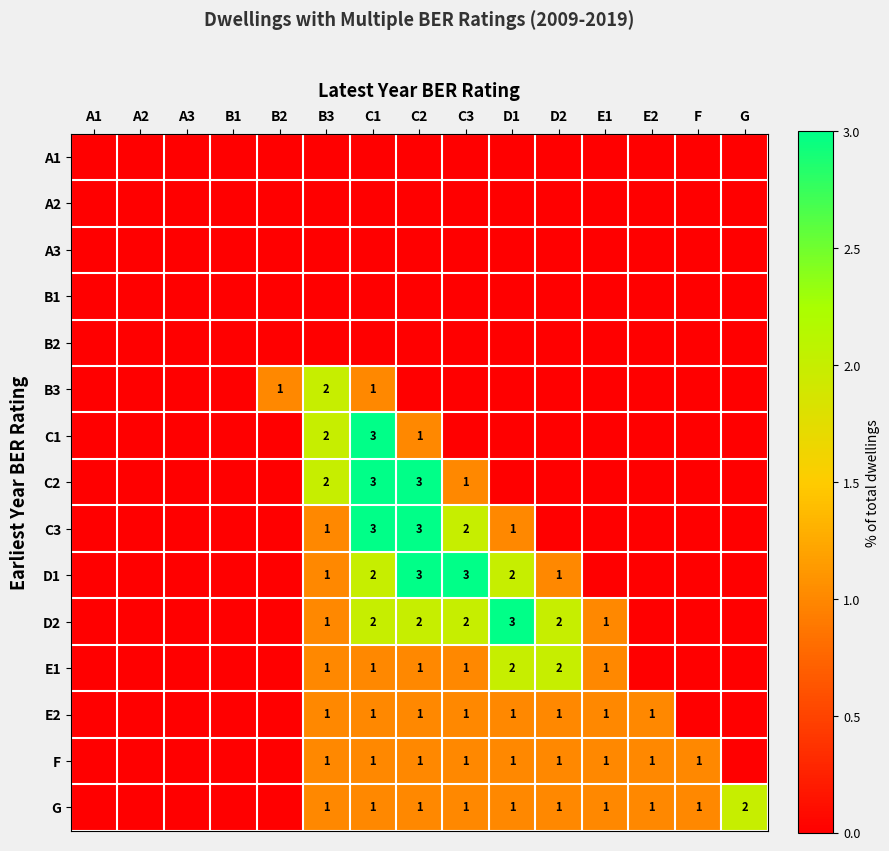

Between C1 and A2, which is larger?

C1